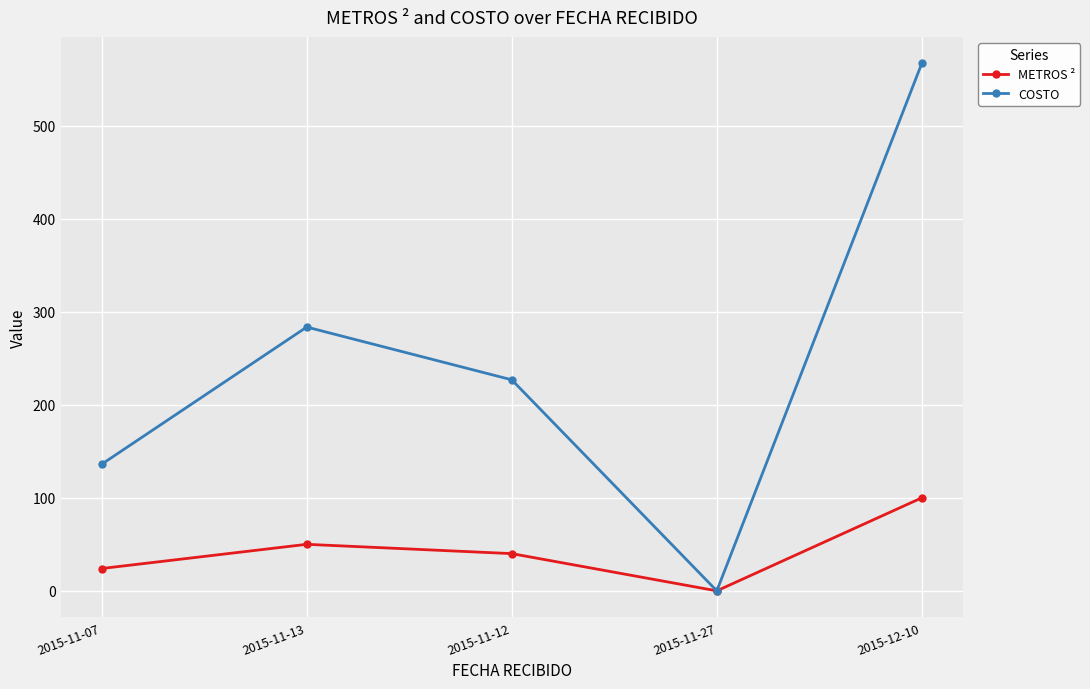

How many data points in COSTO are less than 226?

2